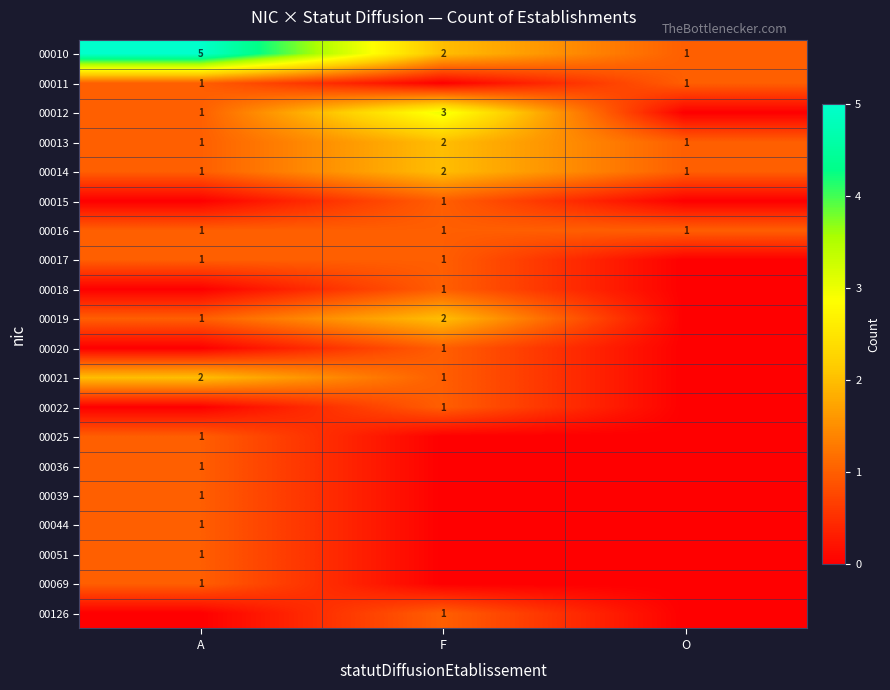

Is it true that 00010 equals 0 at O?

False